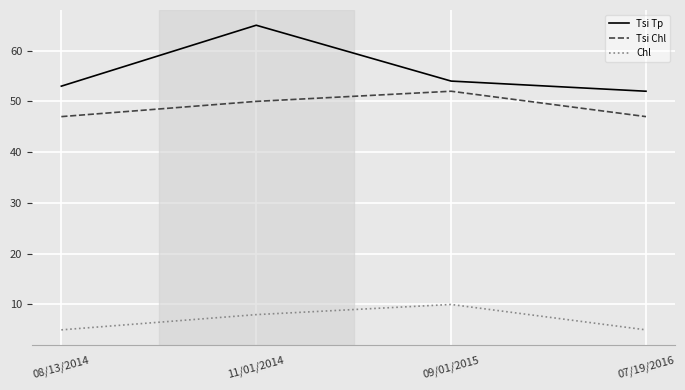

Rank the series by their maximum value, from highest to lowest.

Tsi Tp, Tsi Chl, Chl